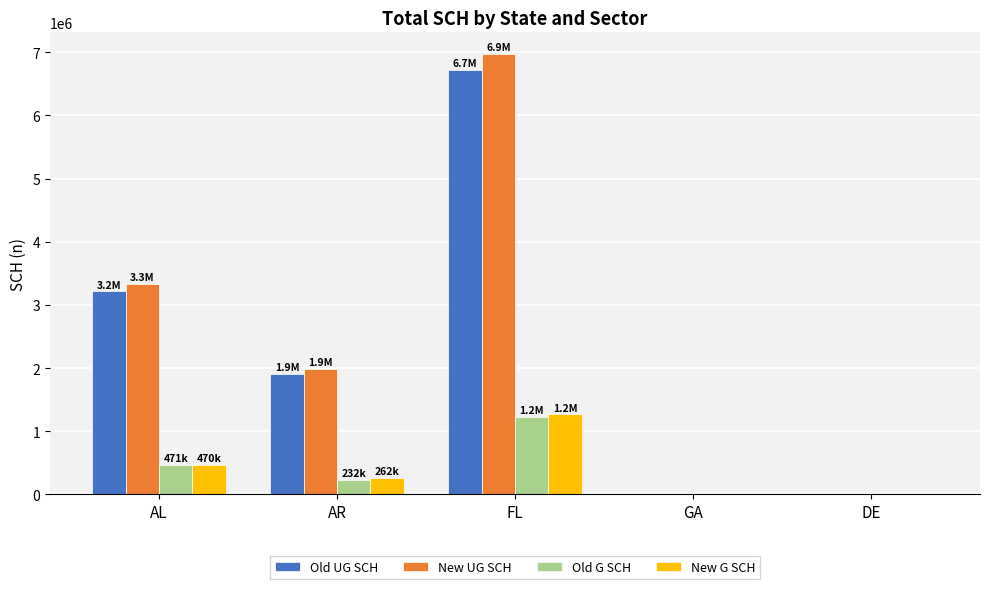

The value of Old G SCH at FL is 1225958.3. True or false?

True